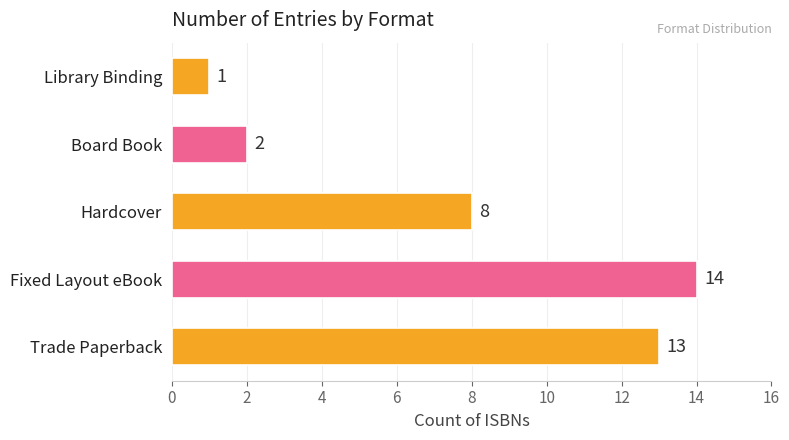

Rank the categories by value from lowest to highest.

Library Binding, Board Book, Hardcover, Trade Paperback, Fixed Layout eBook